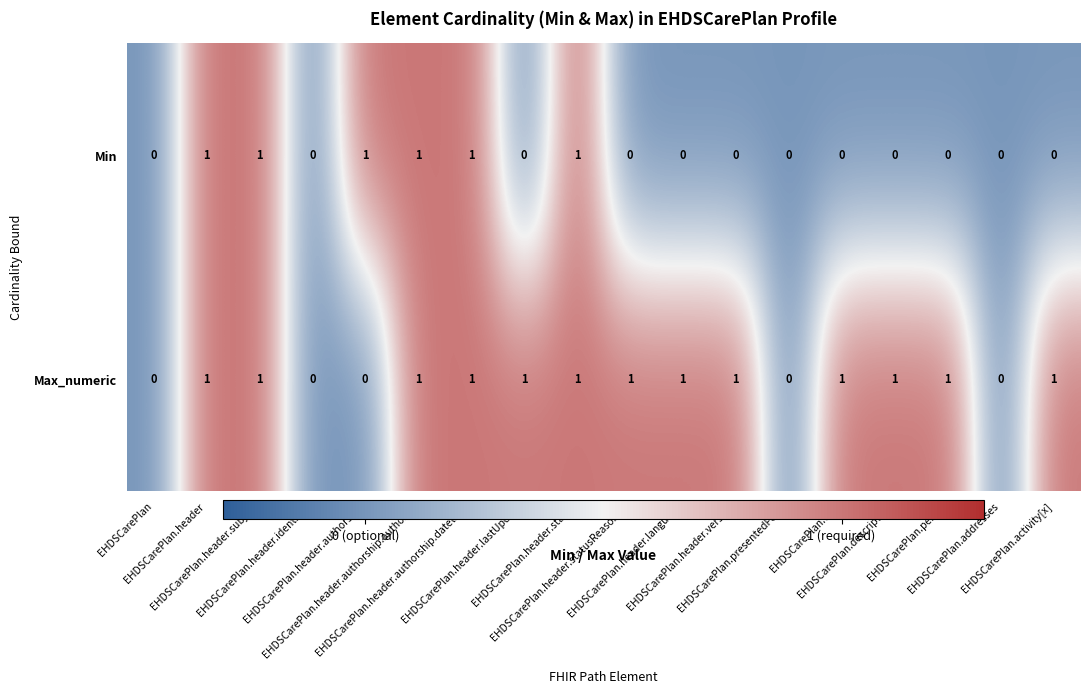

List the series in order of their overall mean, lowest first.

Min, Max_numeric